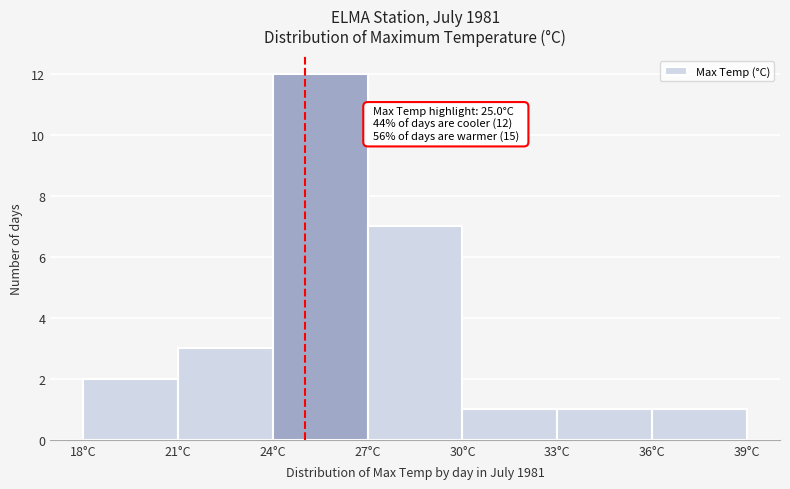

Which range on the x-axis has the tallest bar?

24 to 27